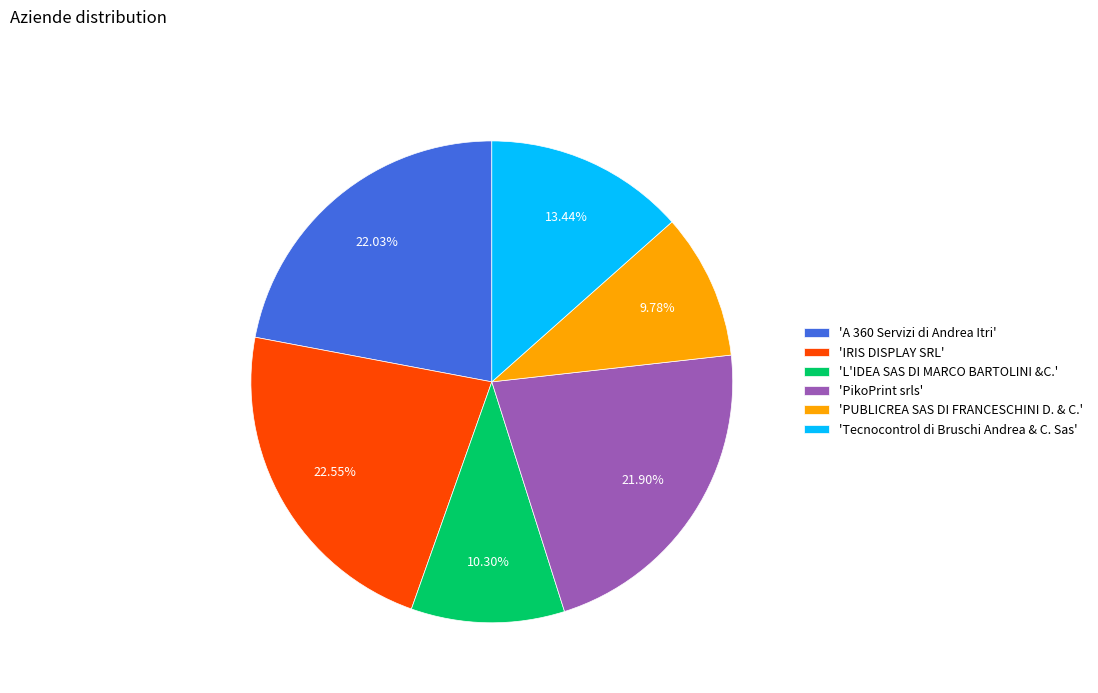

Is 'L'IDEA SAS DI MARCO BARTOLINI &C.' the majority of the pie?

No